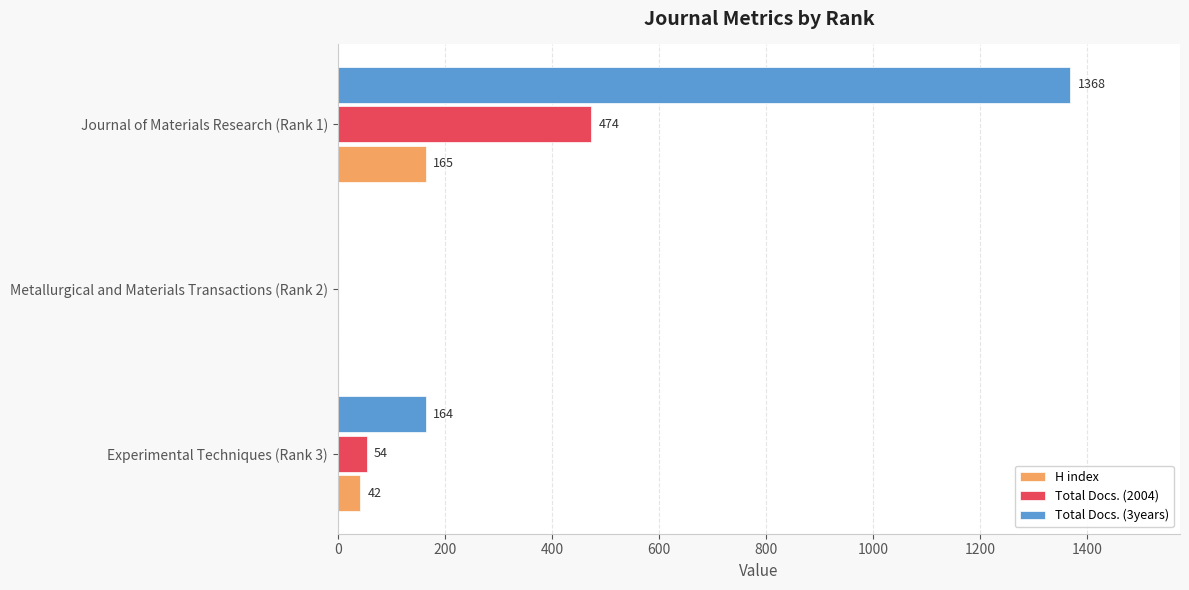

At which label is H index closest to 82?

Experimental Techniques (Rank 3)